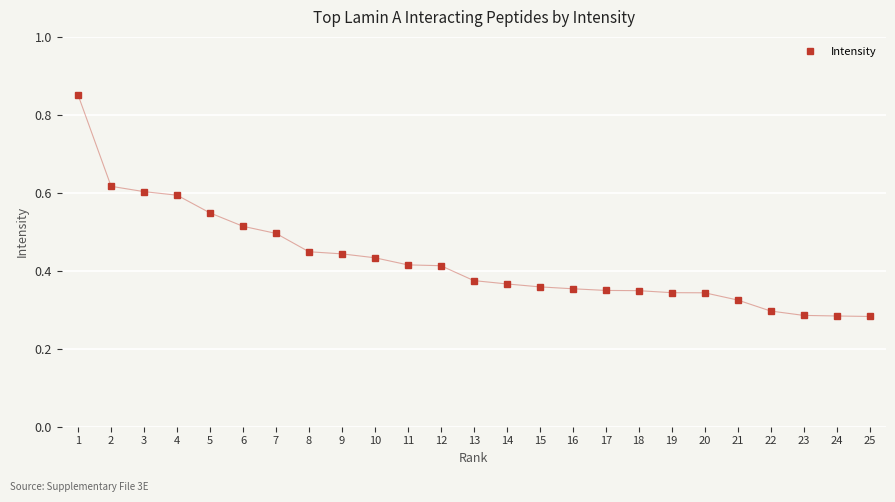

What is the sum of all values?

10.7